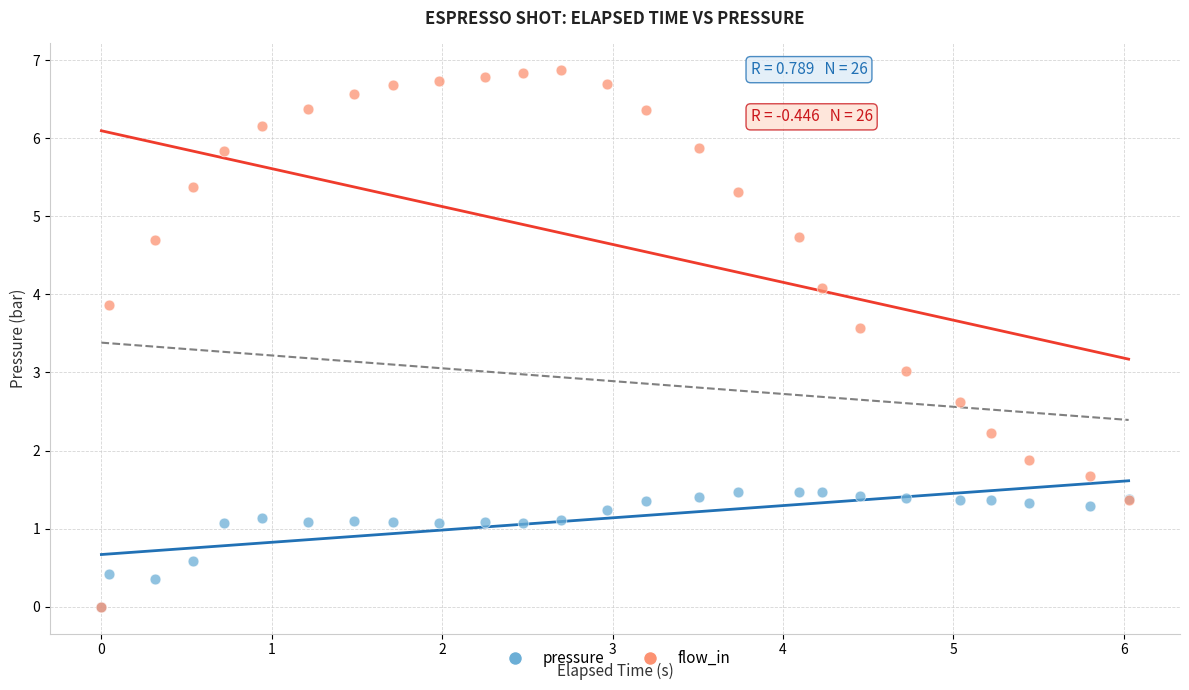

What are all the series names shown in the legend?

pressure, flow_in